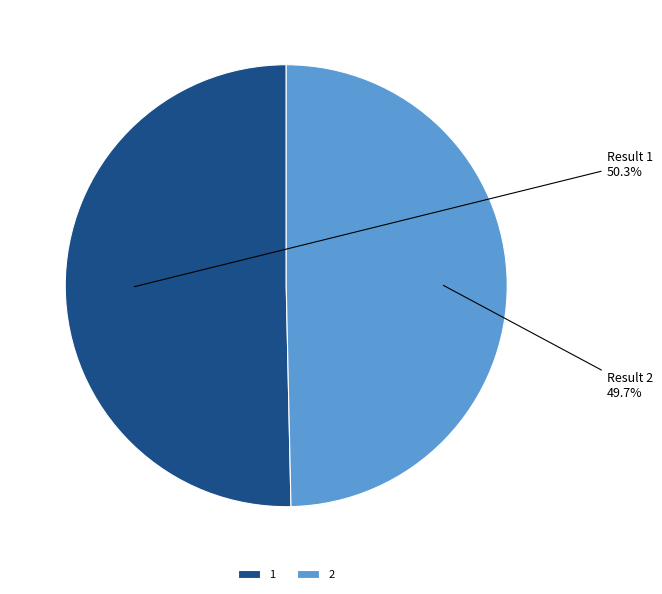

What is the total percentage of 2 and 1?

100.0%